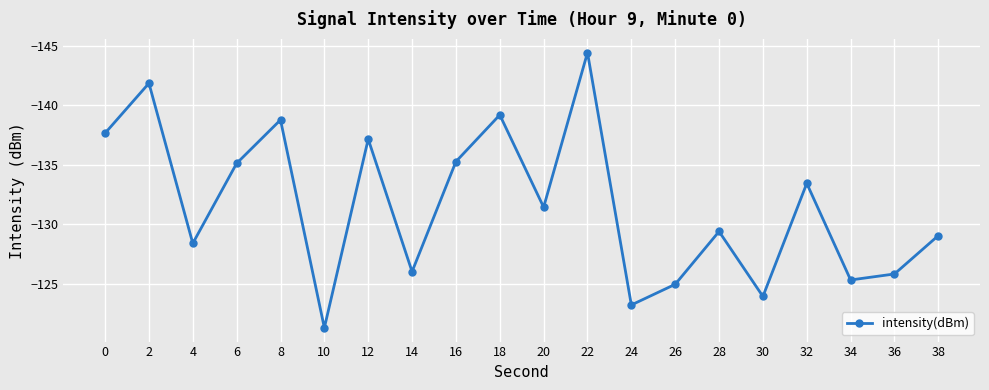

What is the value of the 8th point from the left?

-126.0